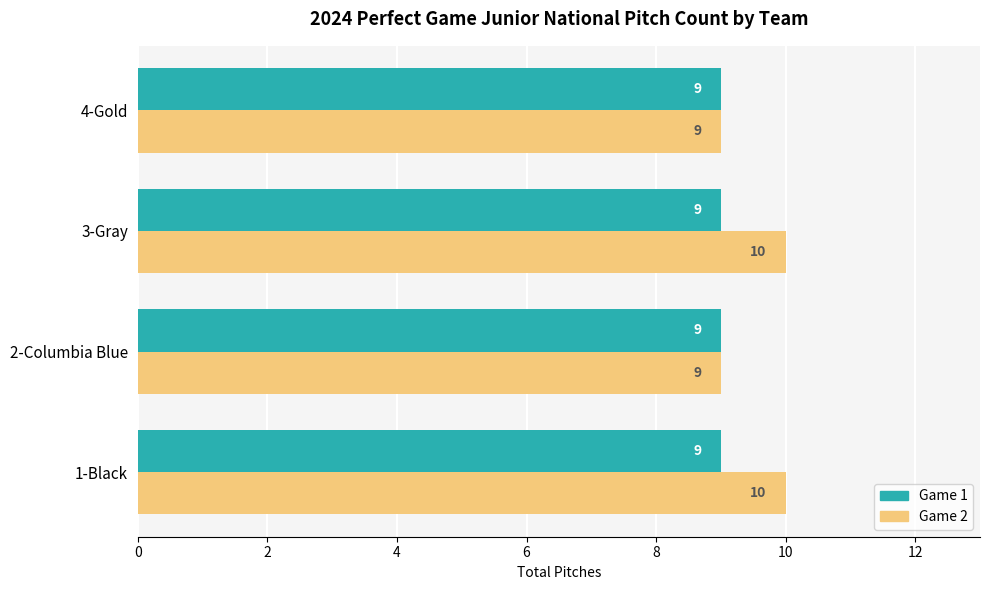

What is the smallest value displayed?

9